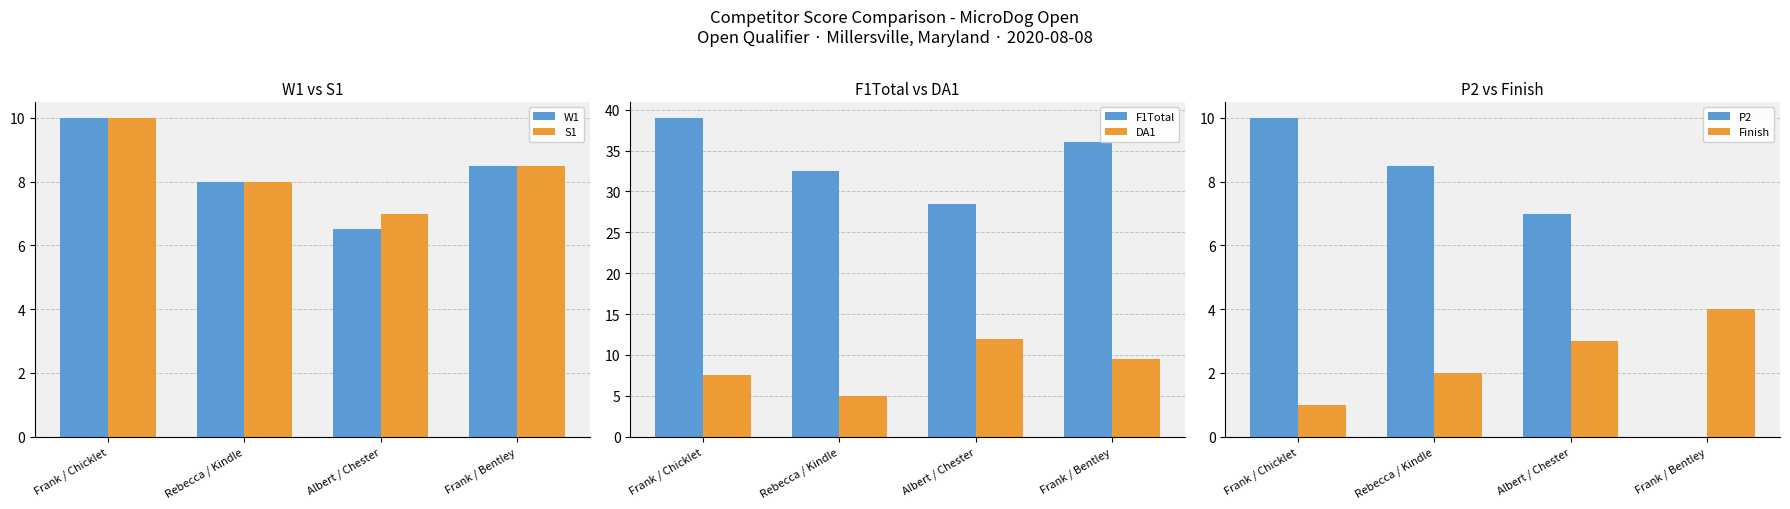

Which category has the highest value across all series?

Frank / Chicklet